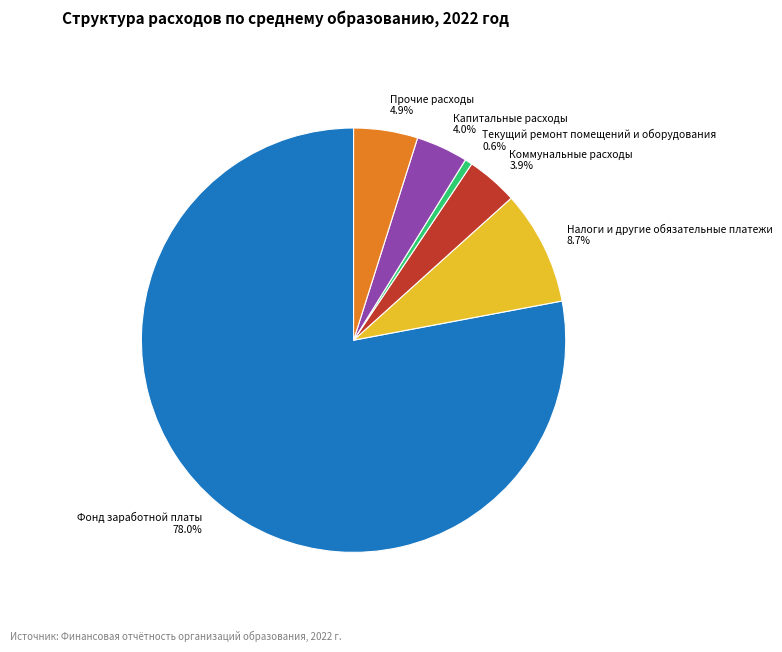

To the nearest percent, what portion does Прочие расходы represent?

5%